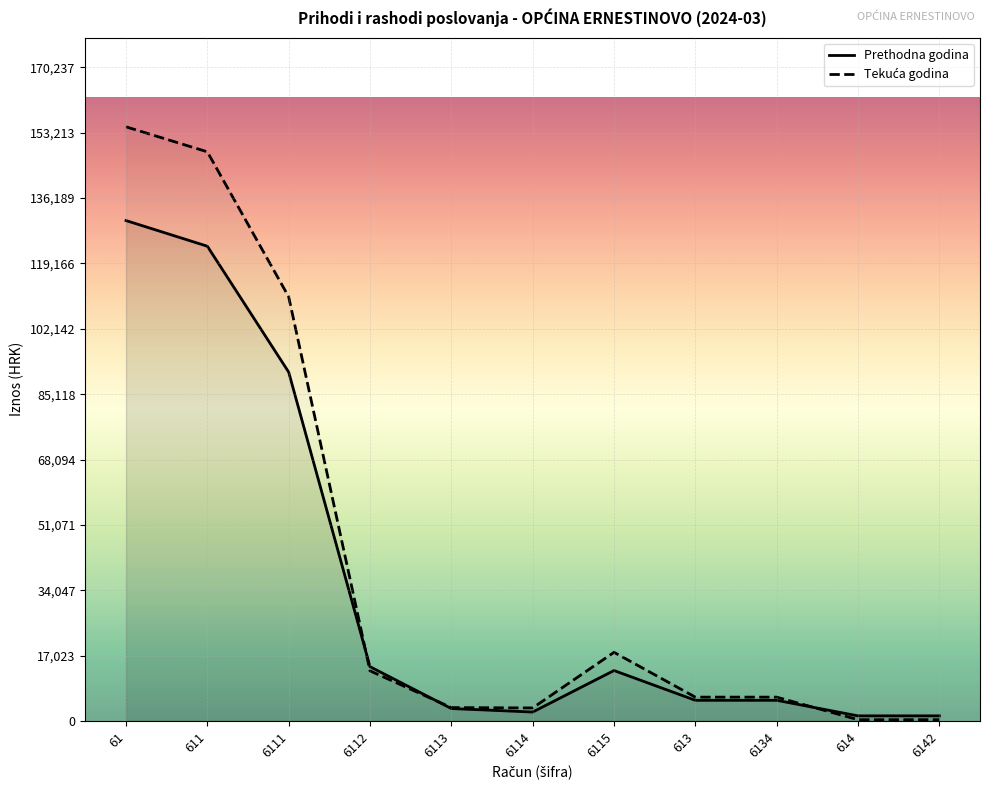

At which label does Prethodna godina reach its peak?

61